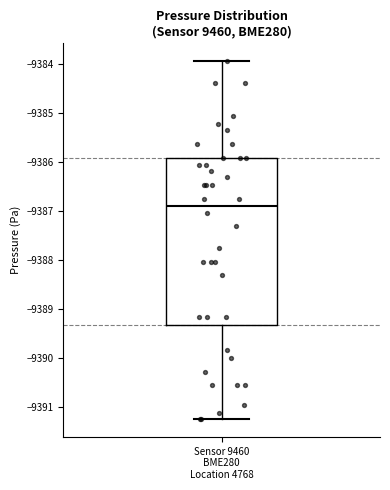

Where does the median line of the box for Sensor 9460 BME280 Location 4768 sit on the y-axis? The values are not printed on the chart, so give them approximately, as read against the axis.

-9386.9